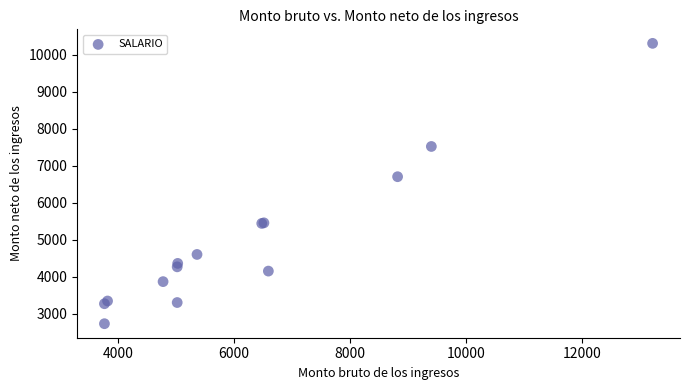

What Y value in the scatter plot is closest to 6517?

6702.0